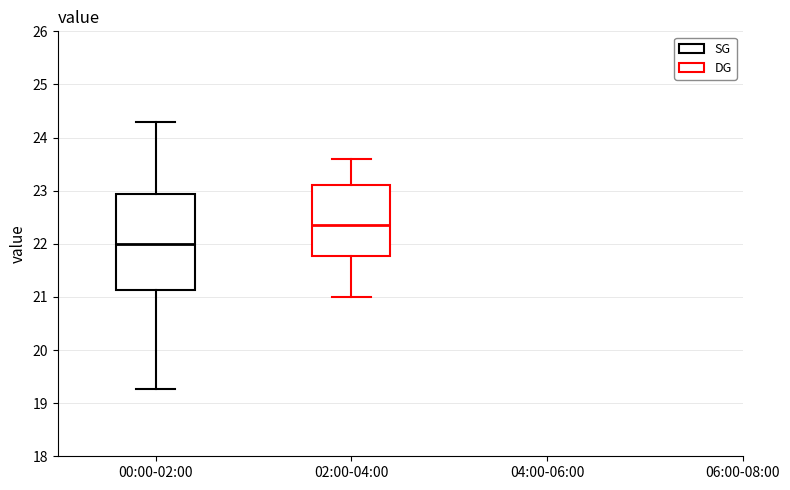

Which box's median line is the highest?

02:00-04:00